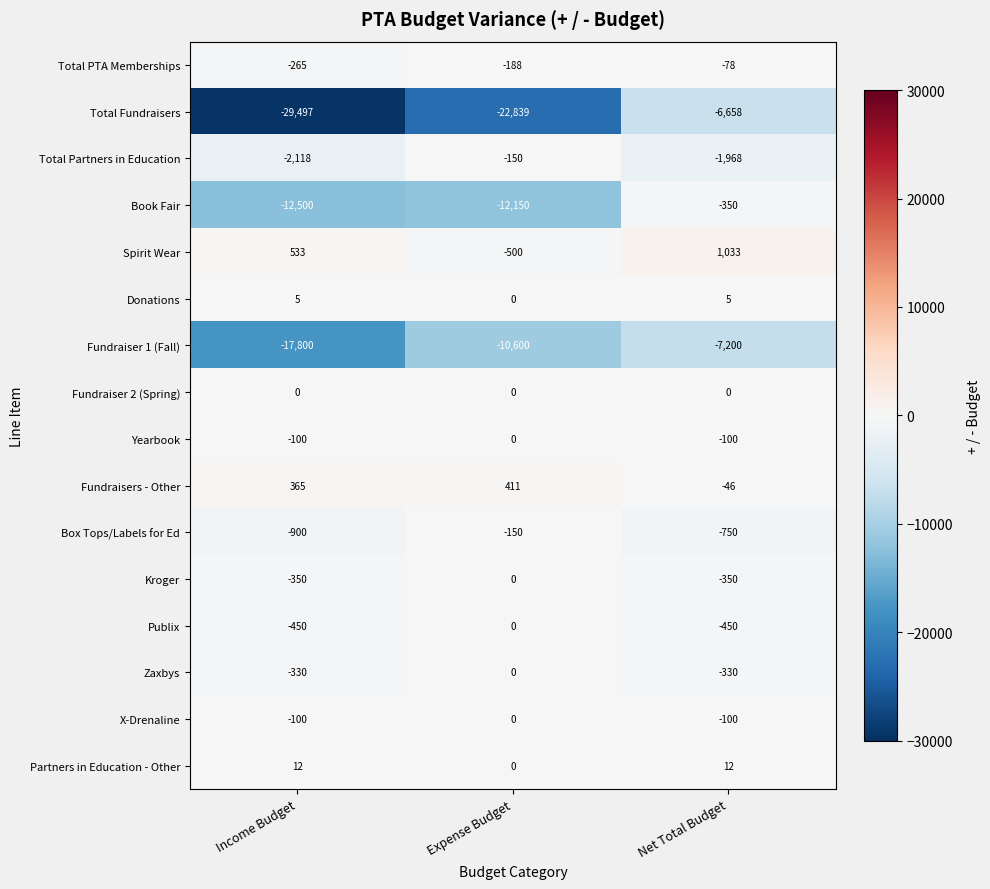

What value does the Fundraiser 1 (Fall) series have at Net Total Budget, to the nearest 100?

-7200